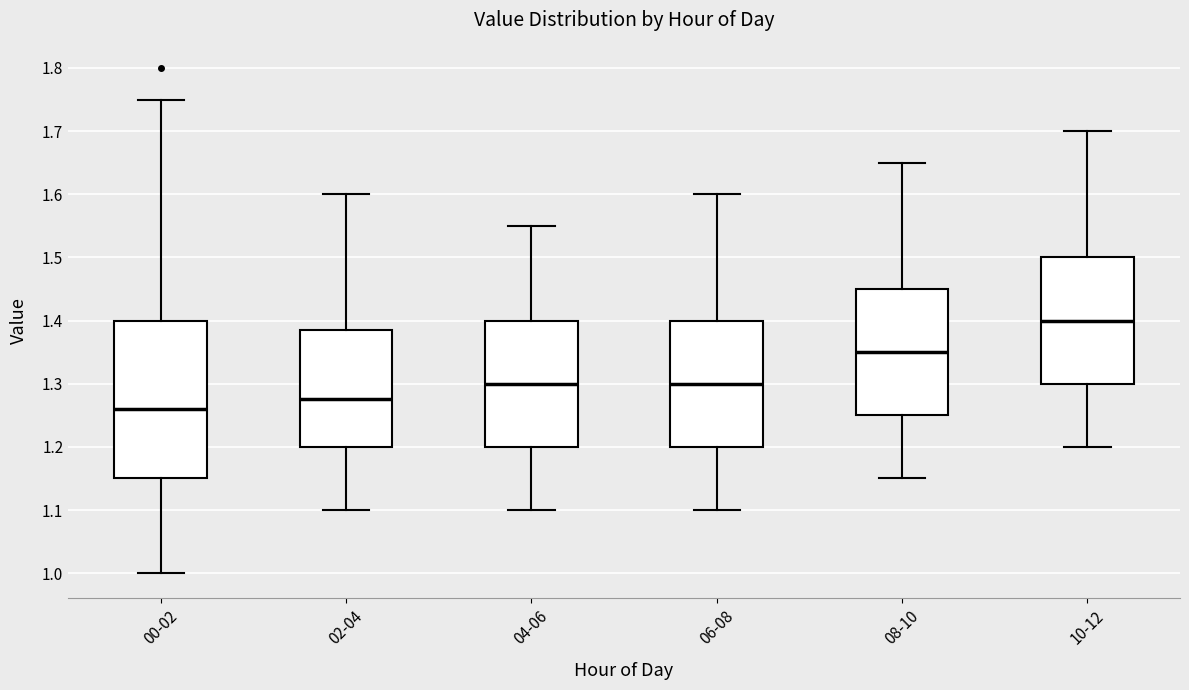

Which box is the tallest, from its lower edge to its upper edge?

00-02